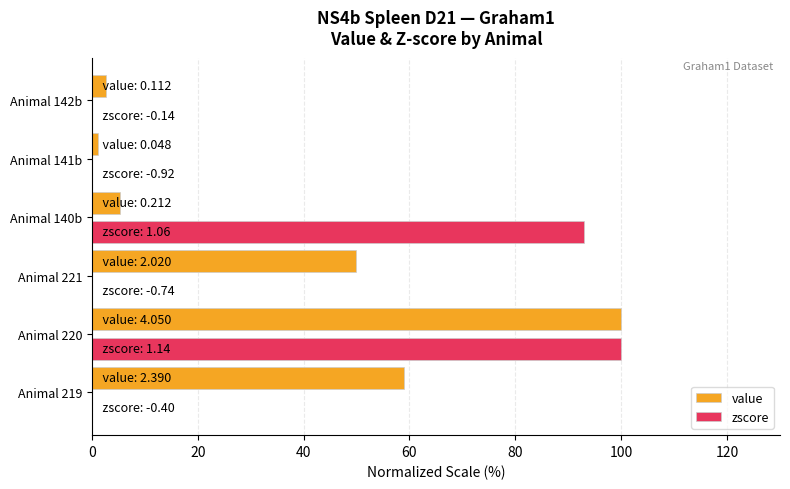

The value of value at 0 is 59.0. True or false?

True